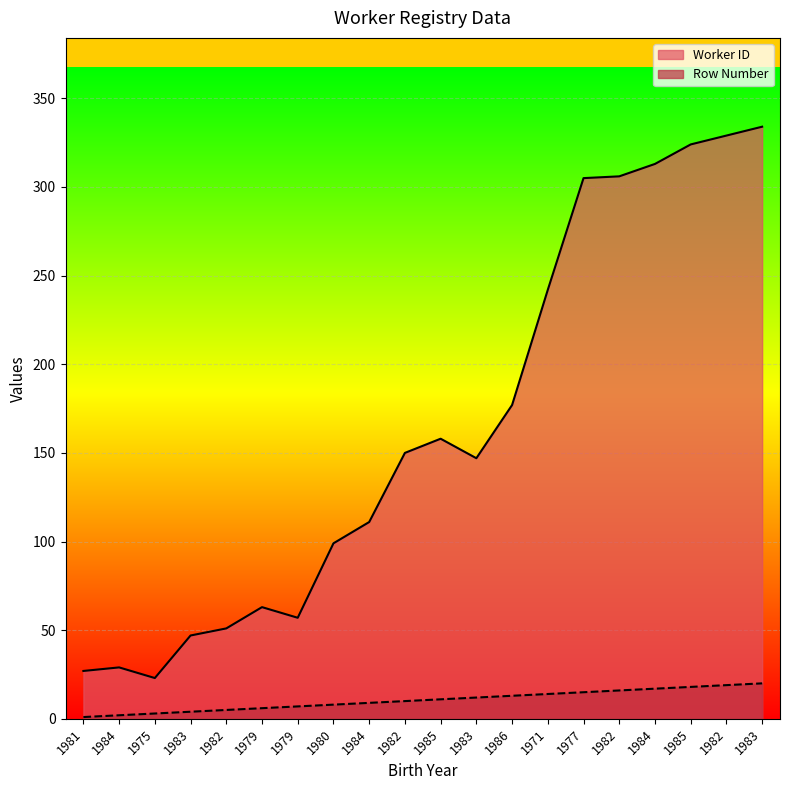

True or false: Worker ID and Row Number intersect in this chart.

False